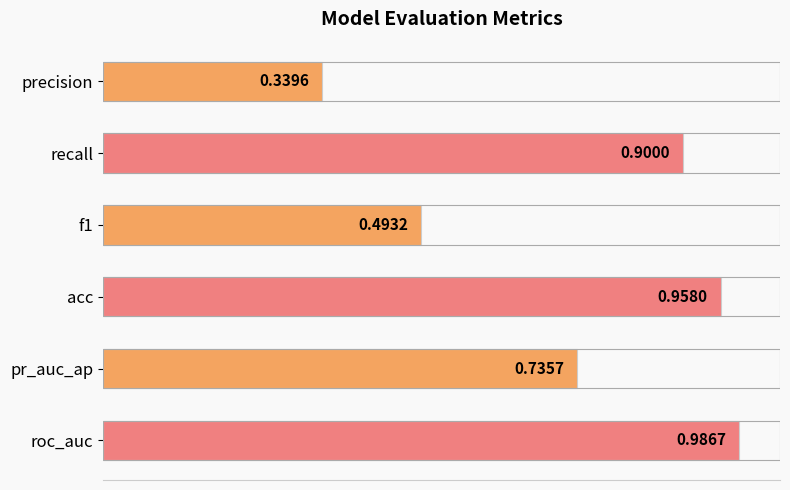

Rank the categories by value from highest to lowest.

roc_auc, acc, recall, pr_auc_ap, f1, precision